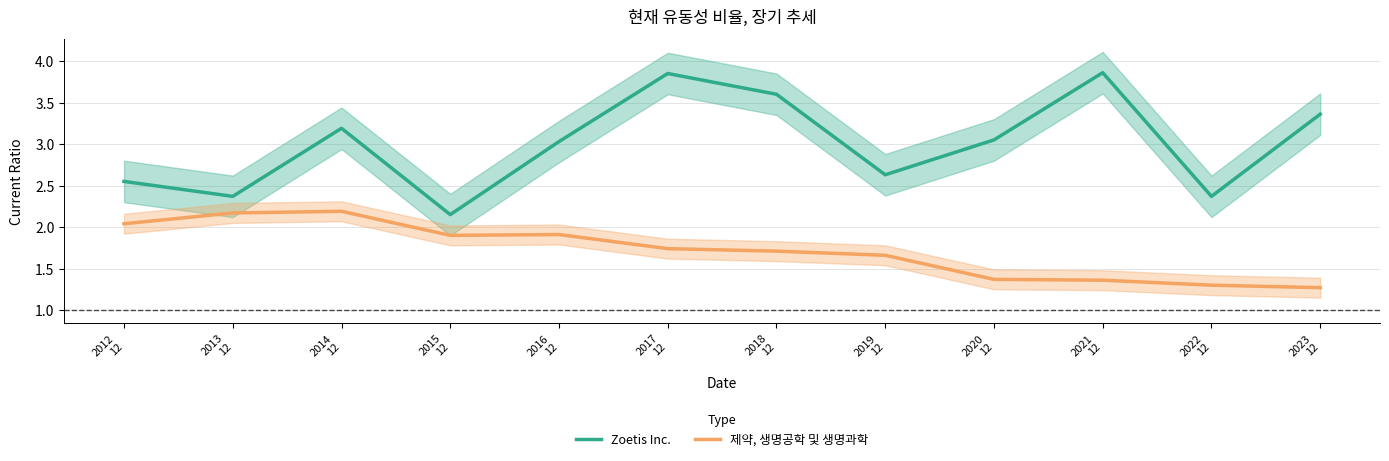

List the labels in order of Zoetis Inc. value, largest first.

2021
12, 2017
12, 2018
12, 2023
12, 2014
12, 2020
12, 2016
12, 2019
12, 2012
12, 2013
12, 2022
12, 2015
12